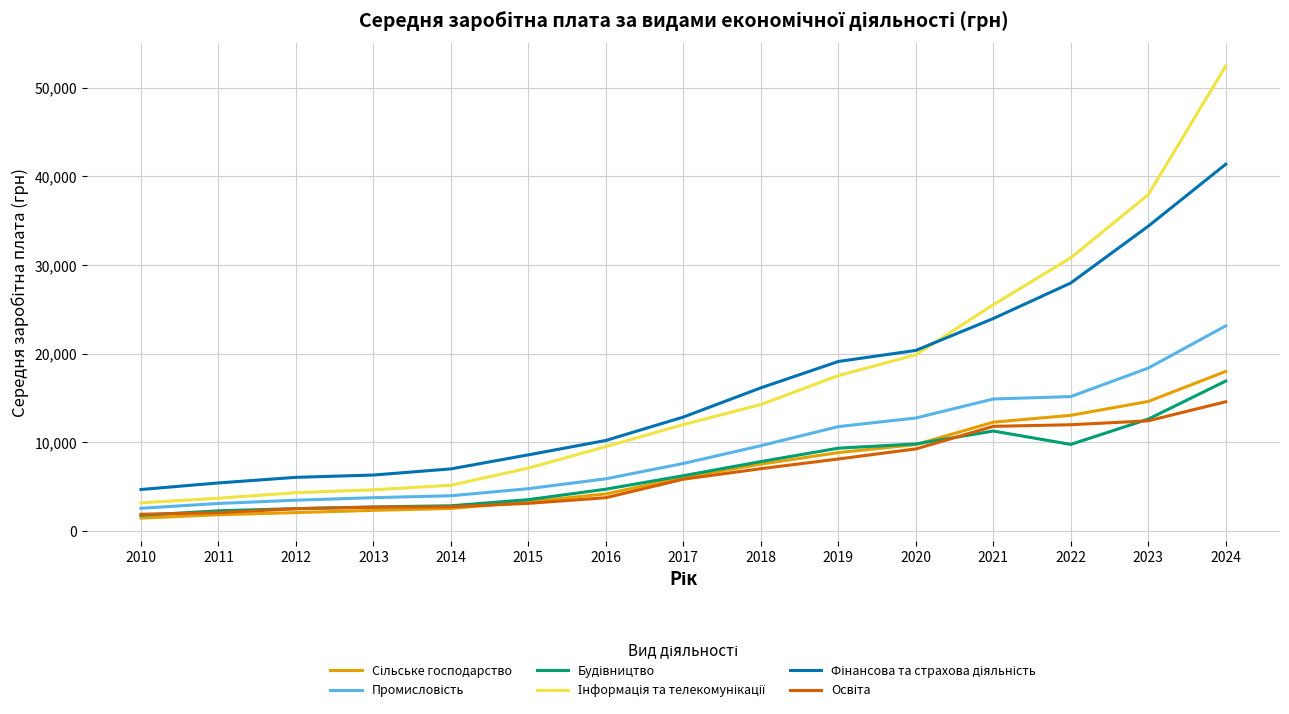

What is the smallest value displayed?

1466.5